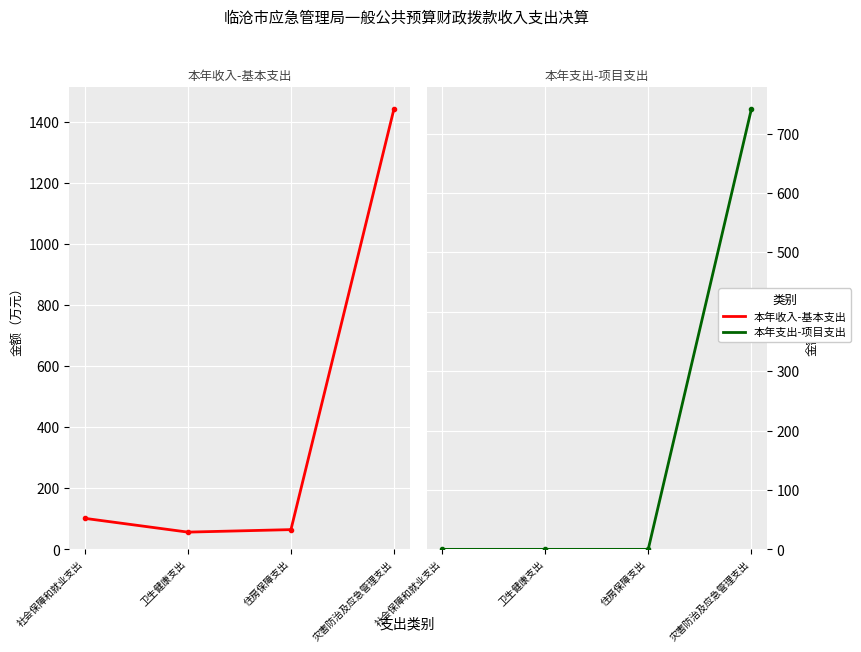

The 本年收入-基本支出 series shows 101.7 at 社会保障和就业支出. True or false?

True